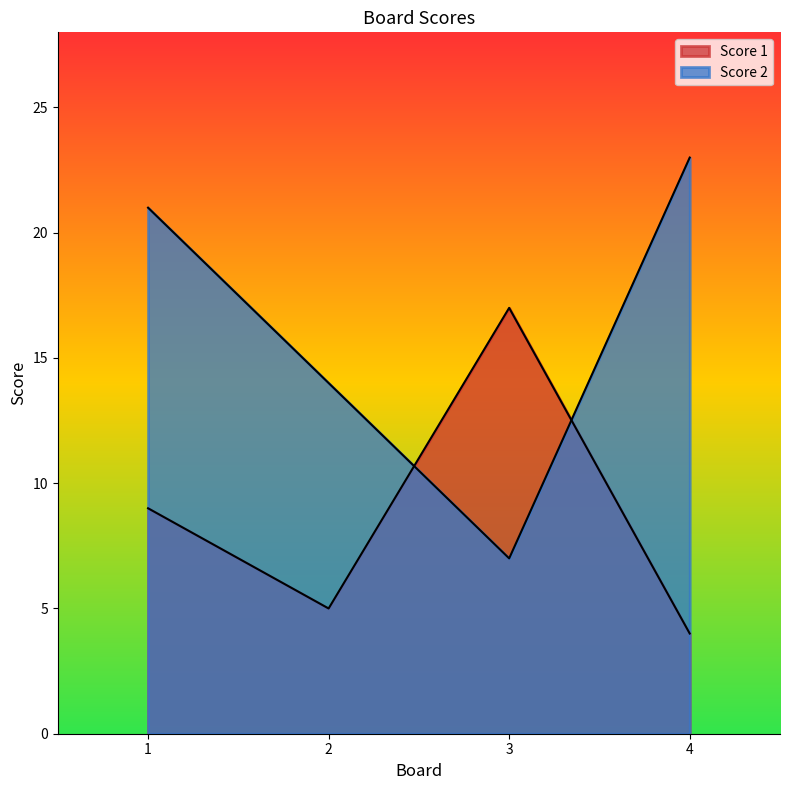

Is it true that Score 2 equals 19 at 2?

False